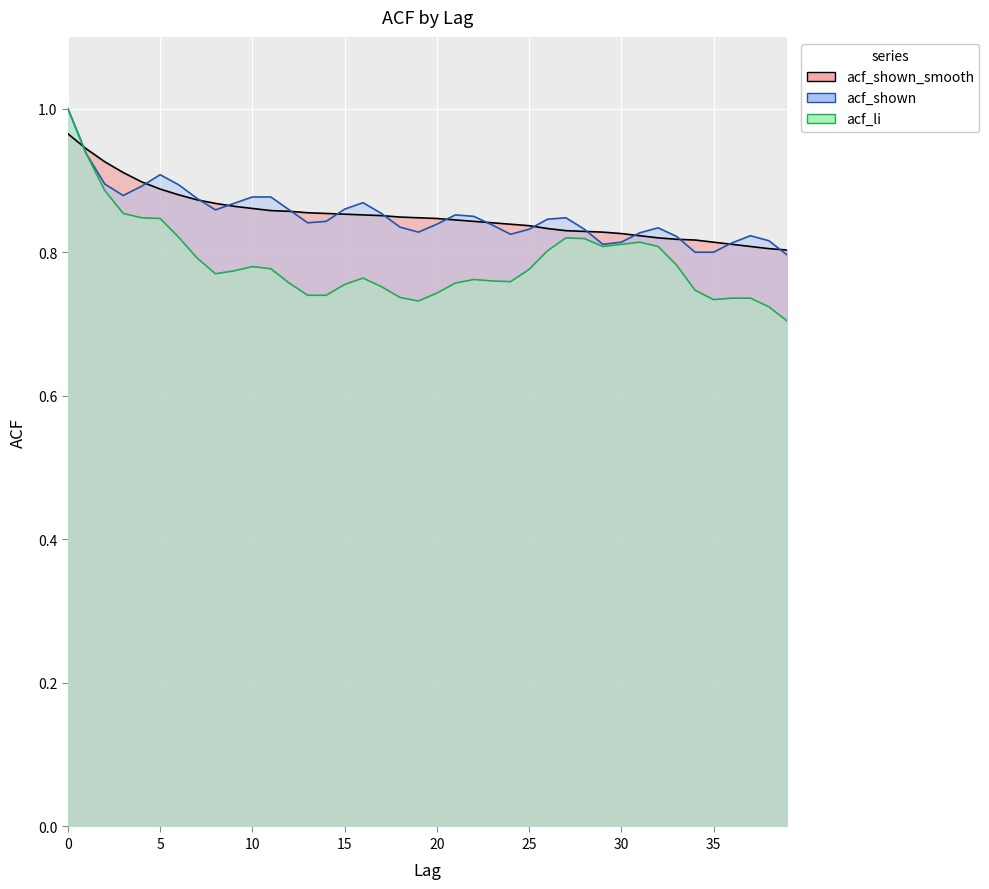

Reading right to left, transcribe all the data shown in this chart.

acf_shown_smooth: 39=0.8	38=0.8	37=0.8	36=0.8	35=0.8	34=0.8	33=0.8	32=0.8	31=0.8	30=0.8	29=0.8	28=0.8	27=0.8	26=0.8	25=0.8	24=0.8	23=0.8	22=0.8	21=0.8	20=0.8	19=0.8	18=0.8	17=0.9	16=0.9	15=0.9	14=0.9	13=0.9	12=0.9	11=0.9	10=0.9	9=0.9	8=0.9	7=0.9	6=0.9	5=0.9	4=0.9	3=0.9	2=0.9	1=0.9	0=1.0
acf_shown: 39=0.8	38=0.8	37=0.8	36=0.8	35=0.8	34=0.8	33=0.8	32=0.8	31=0.8	30=0.8	29=0.8	28=0.8	27=0.8	26=0.8	25=0.8	24=0.8	23=0.8	22=0.8	21=0.9	20=0.8	19=0.8	18=0.8	17=0.9	16=0.9	15=0.9	14=0.8	13=0.8	12=0.9	11=0.9	10=0.9	9=0.9	8=0.9	7=0.9	6=0.9	5=0.9	4=0.9	3=0.9	2=0.9	1=0.9	0=1.0
acf_li: 39=0.7	38=0.7	37=0.7	36=0.7	35=0.7	34=0.7	33=0.8	32=0.8	31=0.8	30=0.8	29=0.8	28=0.8	27=0.8	26=0.8	25=0.8	24=0.8	23=0.8	22=0.8	21=0.8	20=0.7	19=0.7	18=0.7	17=0.8	16=0.8	15=0.8	14=0.7	13=0.7	12=0.8	11=0.8	10=0.8	9=0.8	8=0.8	7=0.8	6=0.8	5=0.8	4=0.8	3=0.9	2=0.9	1=0.9	0=1.0